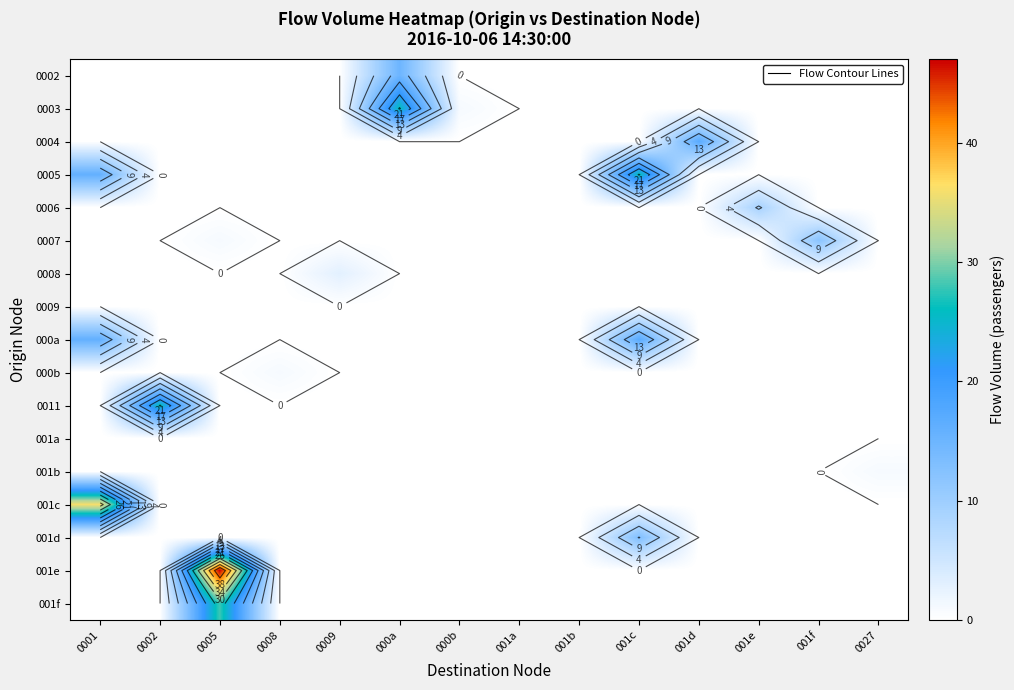

The 000a series shows 0 at 001a. True or false?

True